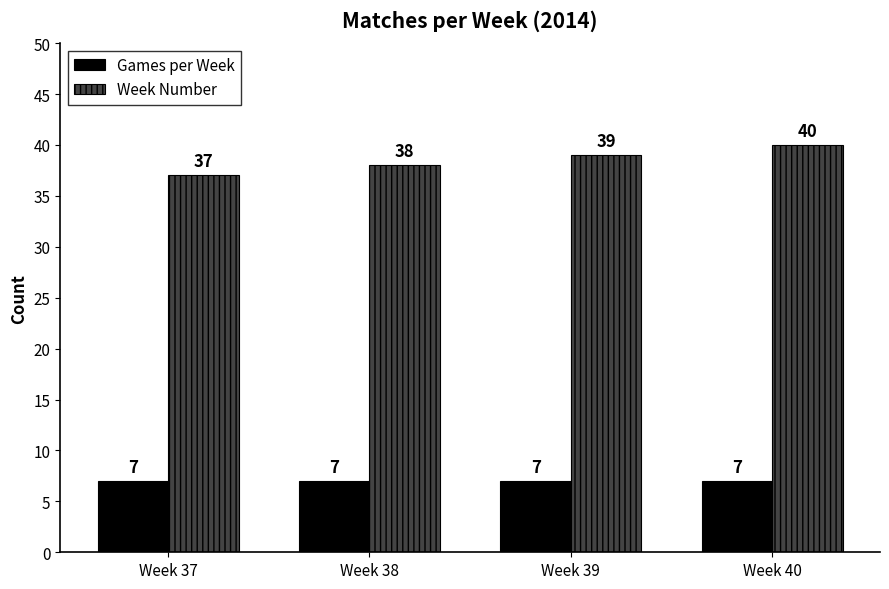

List the series in order of their overall mean, highest first.

Week Number, Games per Week